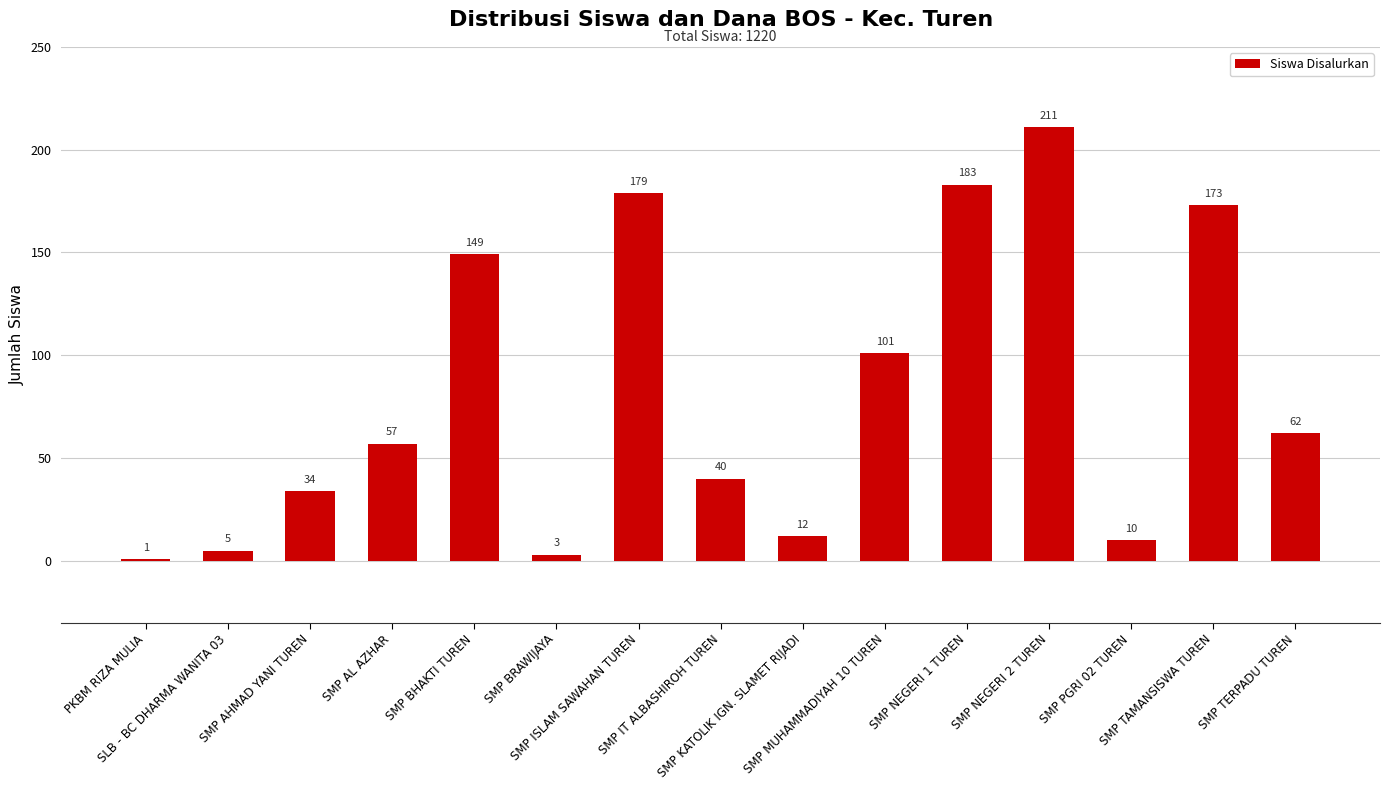

The chart shows a value of 101 at SMP MUHAMMADIYAH 10 TUREN. True or false?

True